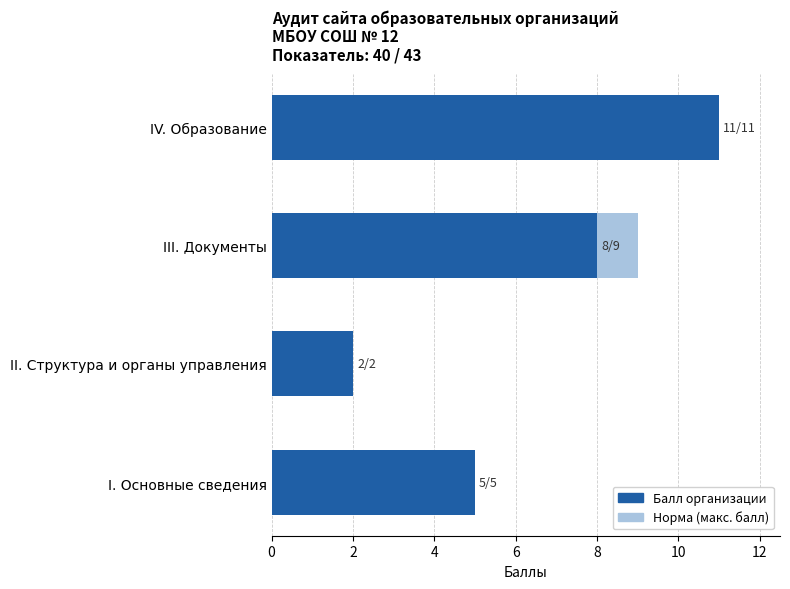

What is the value of the Норма (макс. балл) bar at the 3rd from the left?

9